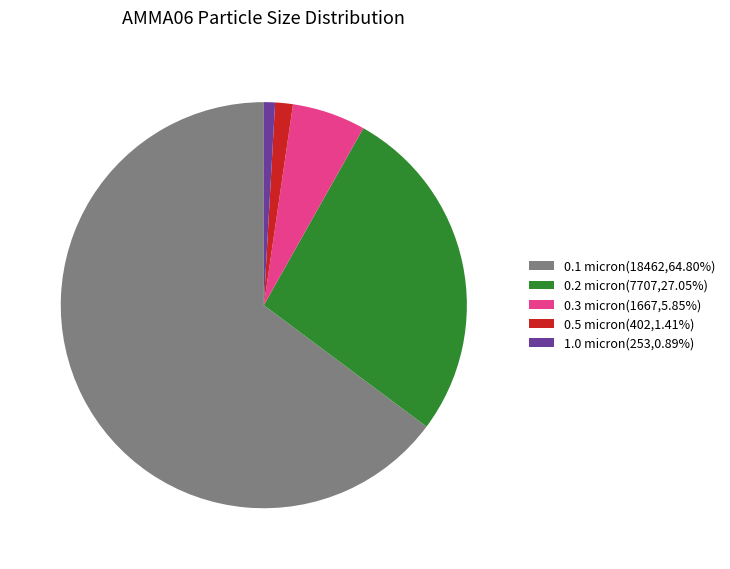

How many segments does this pie chart have?

5